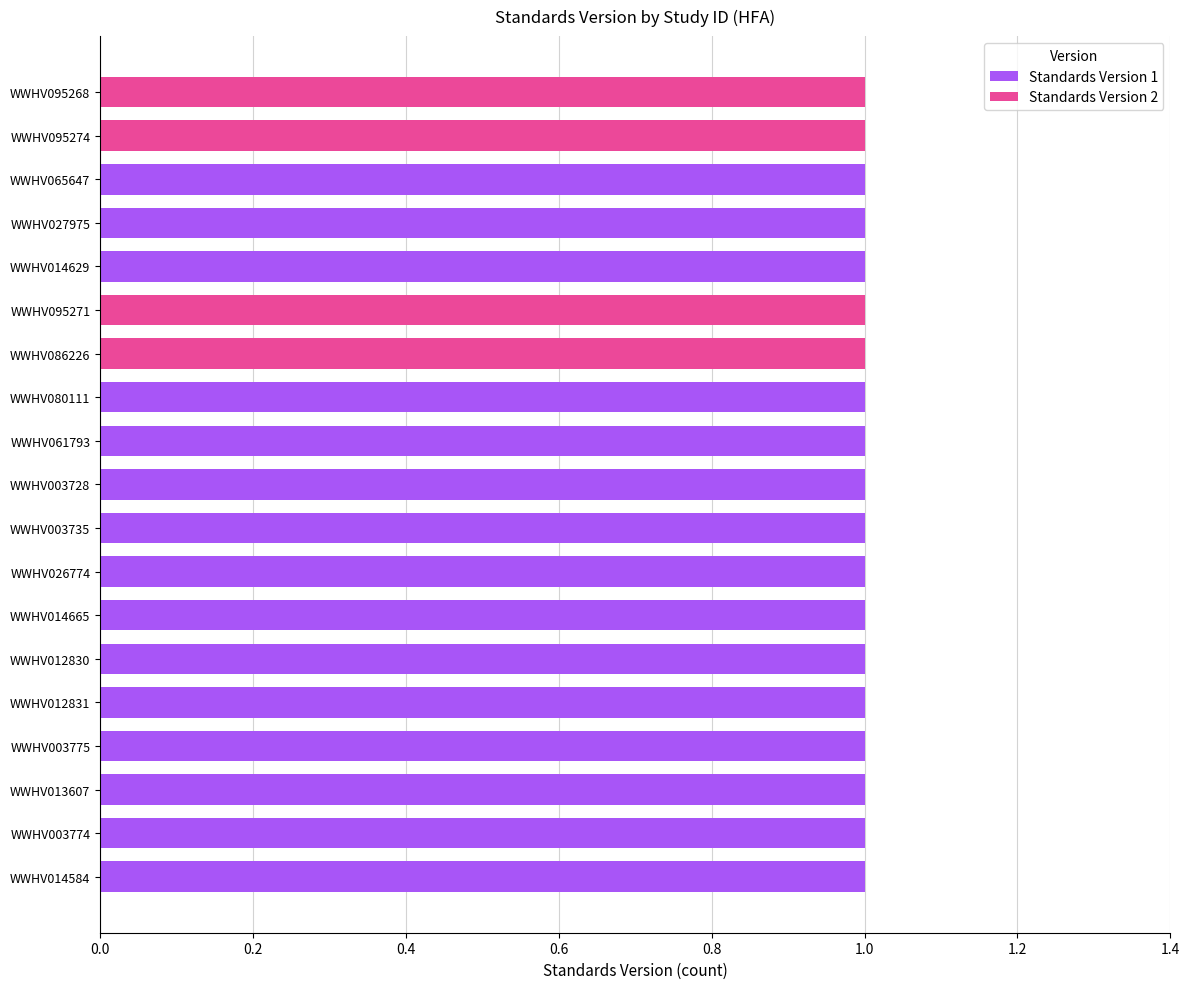

True or false: Standards Version 1 has a value of 0 at WWHV095274.

True